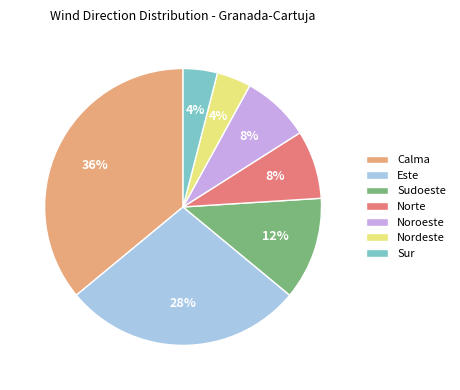

True or false: Noroeste accounts for 1% of the total.

False